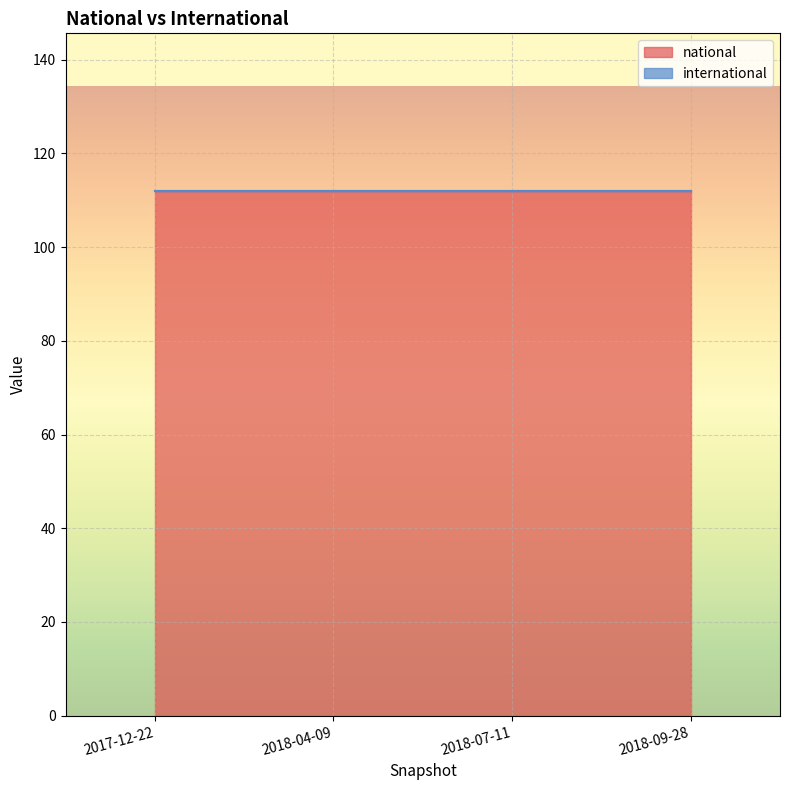

How many lines are shown in the chart?

2